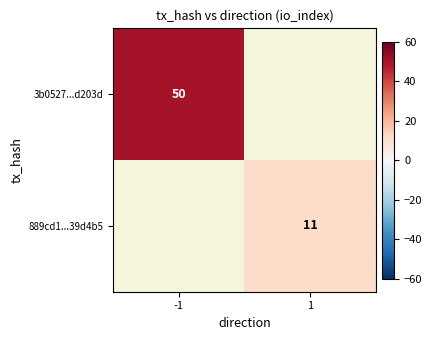

How many data points does each series have?

2